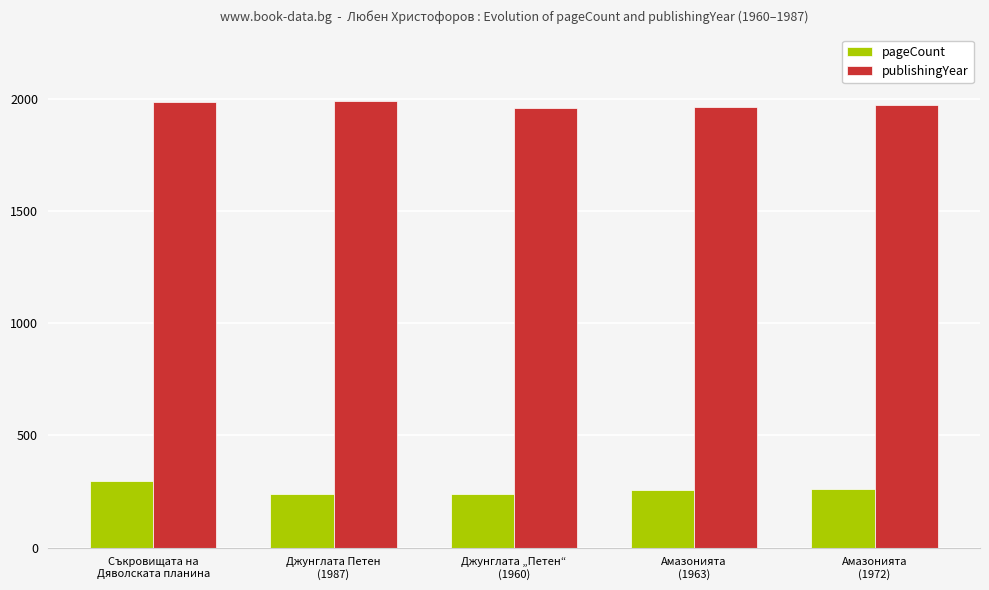

What is the label of the 3rd bar from the left?

Джунглата „Петен“
(1960)